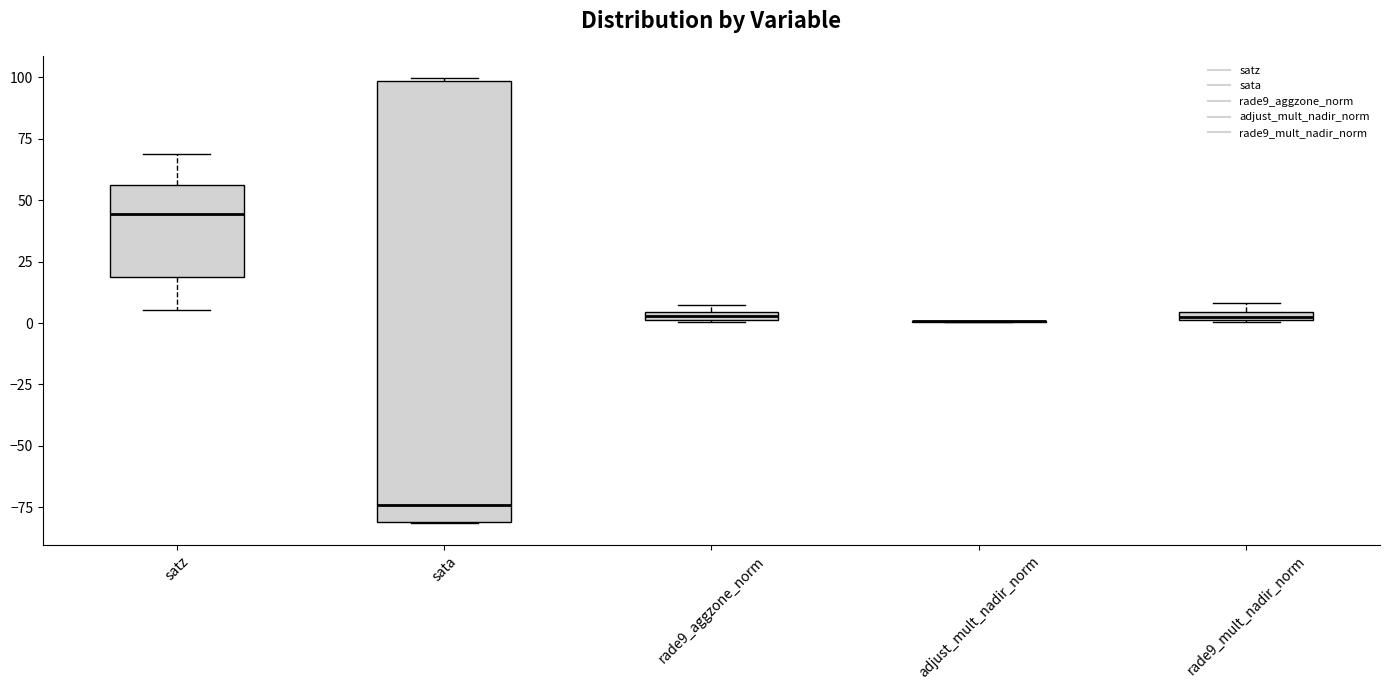

Comparing the boxes themselves (not the whiskers), which one is the tallest?

sata